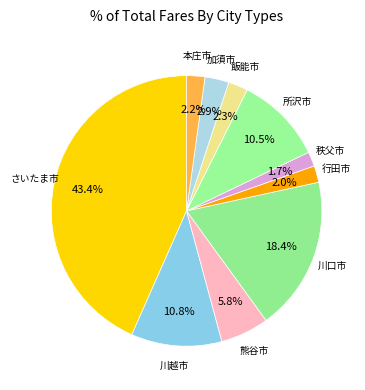

What is the smallest slice in the pie chart?

秩父市